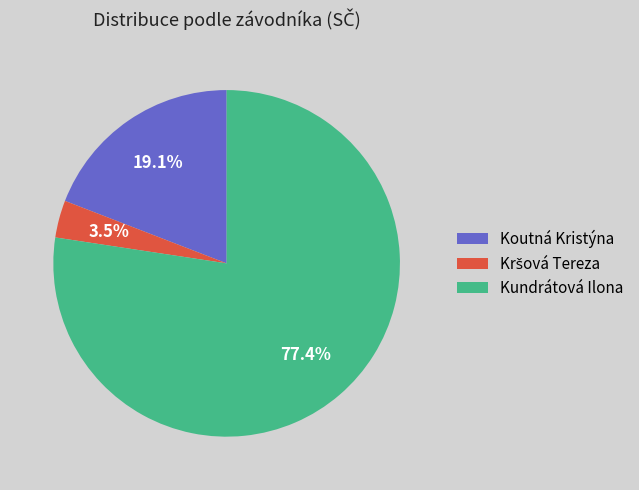

Which slice is the largest?

Kundrátová Ilona